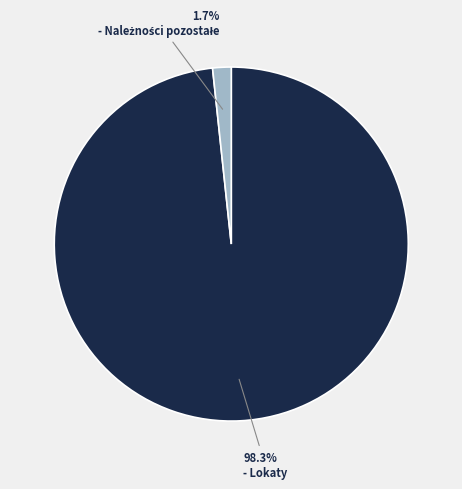

Is there a majority slice in this chart?

Yes